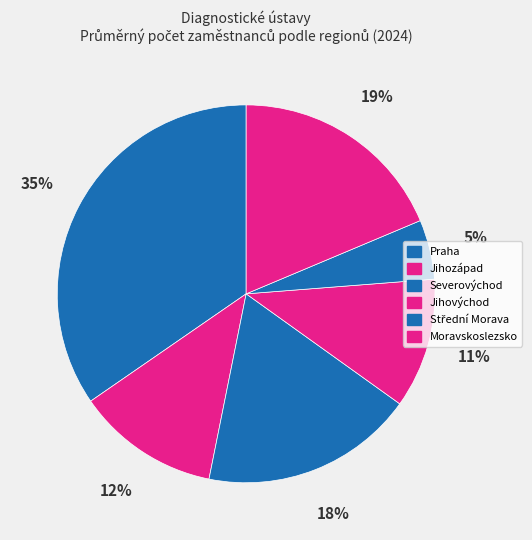

How many segments does this pie chart have?

6